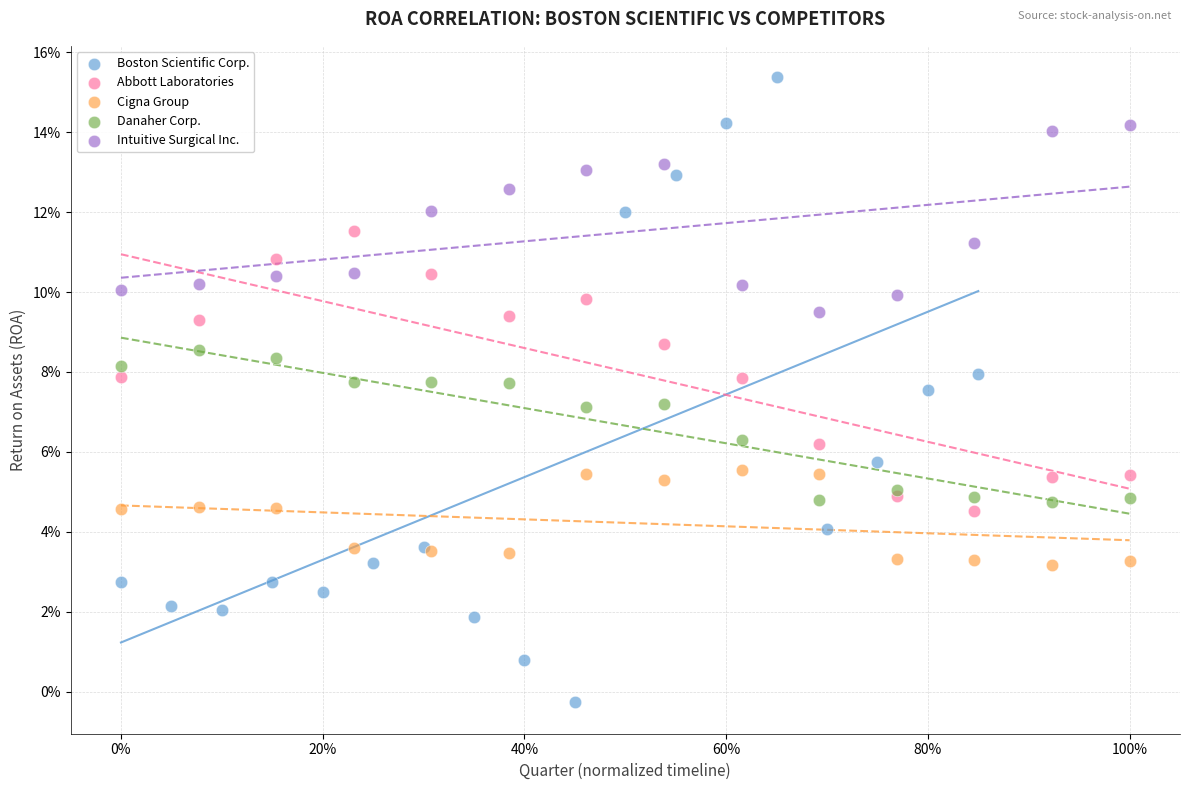

Which series contains the lowest Y value?

Boston Scientific Corp.